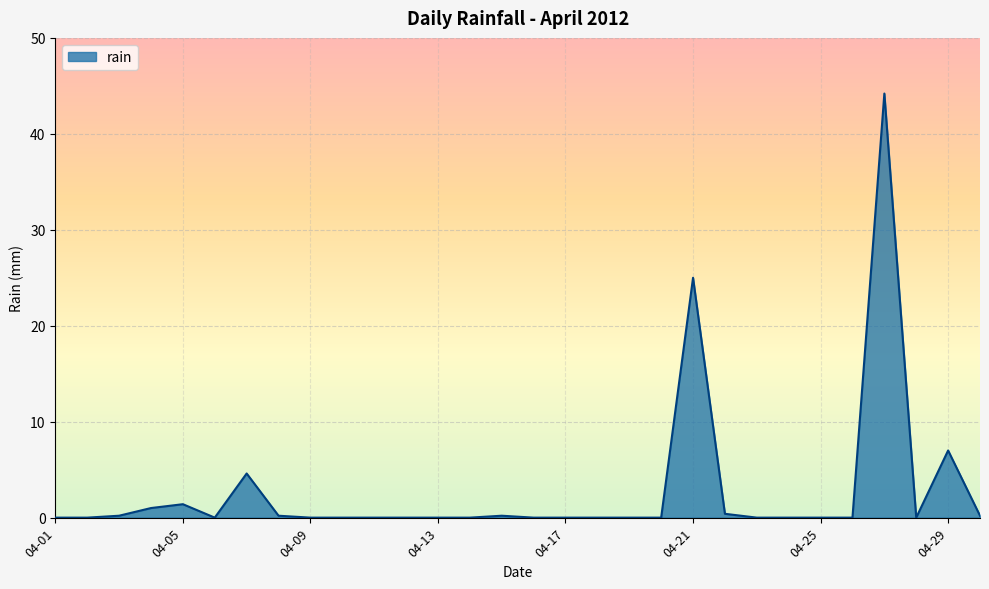

What is the greatest value displayed?

44.2